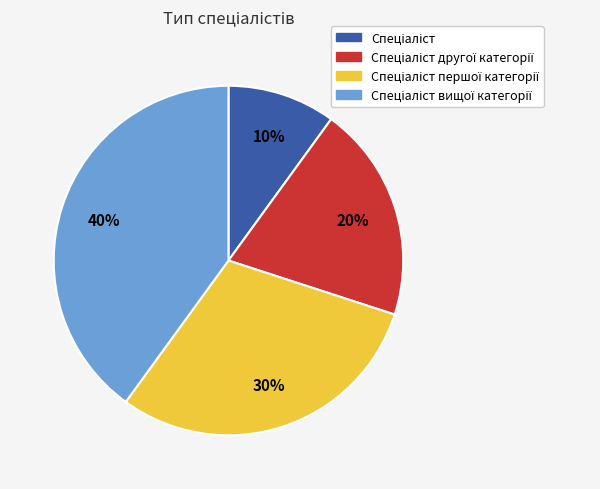

Count the number of slices in the pie.

4